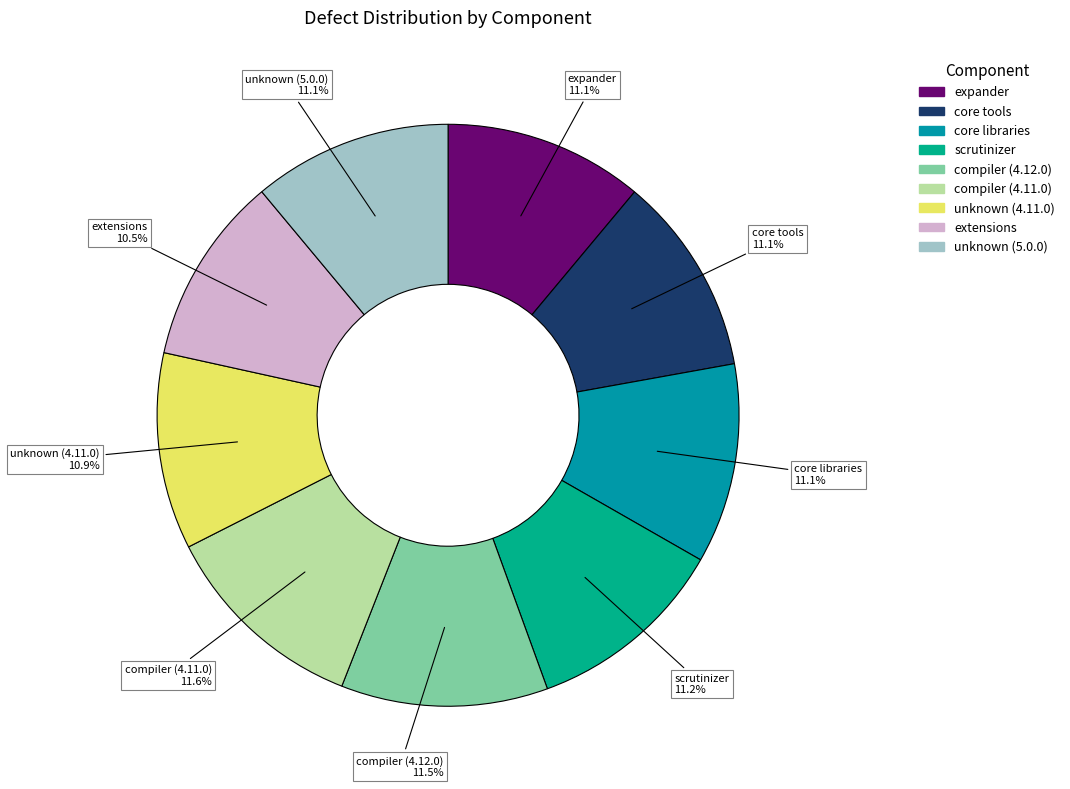

Count the number of slices in the pie.

9